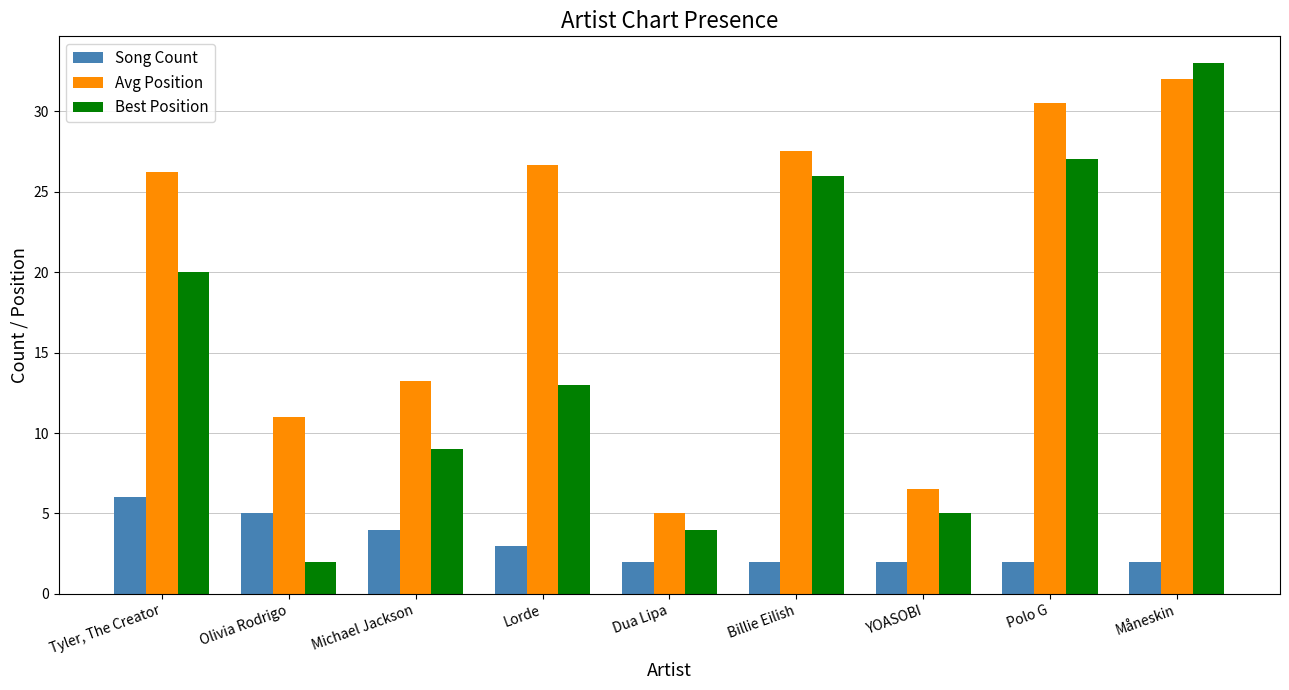

What is the highest value of the Avg Position series?

32.0